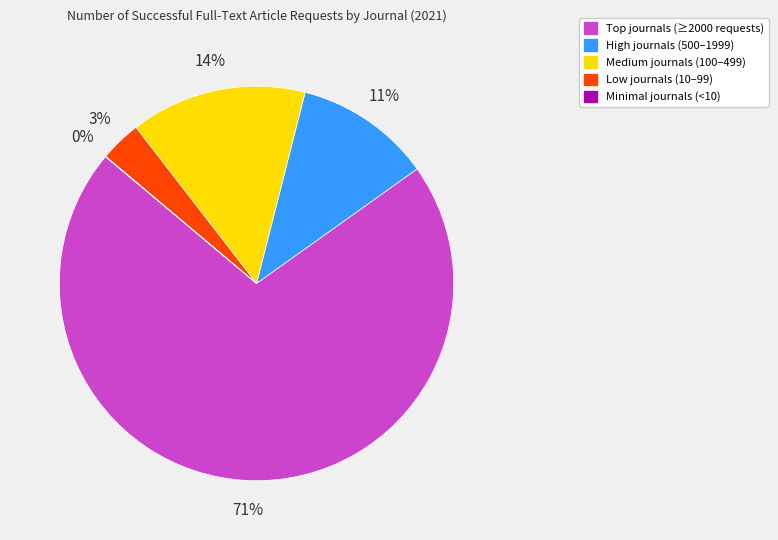

To the nearest percent, what is the average slice percentage?

20%